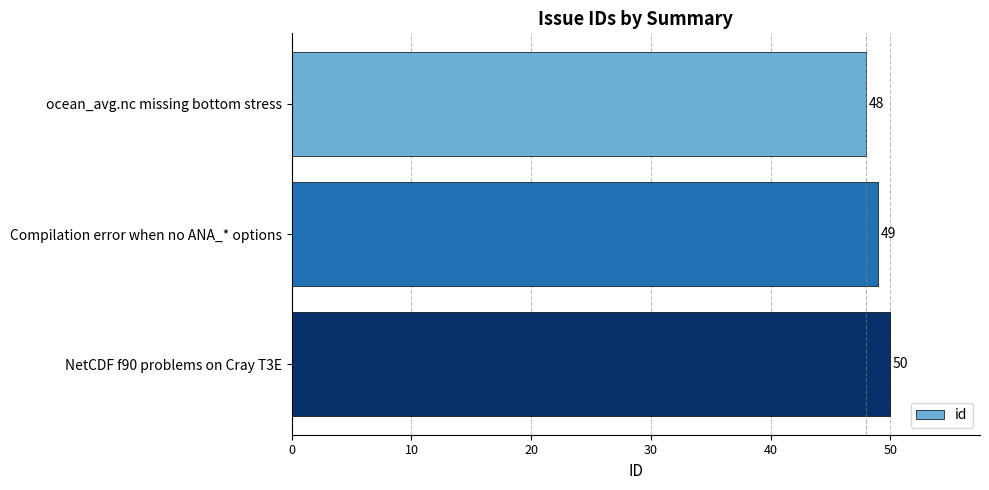

The value at Compilation error when no ANA_* options is 49. True or false?

True